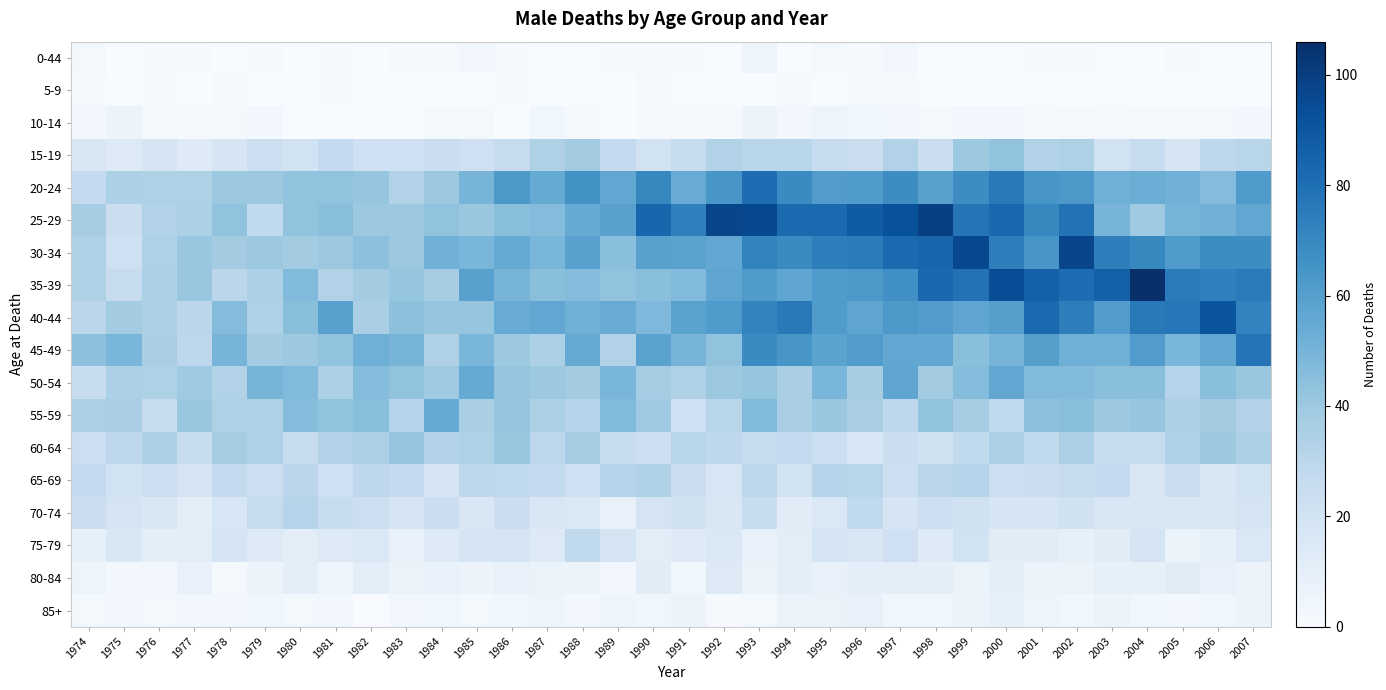

Reading left to right, list all the values displayed in this chart.

0-44: 1974=2	1975=0	1976=1	1977=1	1978=0	1979=1	1980=0	1981=1	1982=0	1983=1	1984=1	1985=3	1986=1	1987=0	1988=0	1989=1	1990=1	1991=1	1992=0	1993=5	1994=0	1995=2	1996=1	1997=3	1998=0	1999=0	2000=0	2001=1	2002=1	2003=0	2004=0	2005=1	2006=0	2007=0
5-9: 1974=1	1975=0	1976=1	1977=0	1978=1	1979=0	1980=0	1981=1	1982=0	1983=0	1984=0	1985=0	1986=1	1987=0	1988=0	1989=0	1990=1	1991=0	1992=0	1993=0	1994=1	1995=0	1996=2	1997=1	1998=0	1999=0	2000=0	2001=0	2002=0	2003=0	2004=0	2005=0	2006=0	2007=0
10-14: 1974=3	1975=6	1976=2	1977=1	1978=2	1979=3	1980=0	1981=0	1982=0	1983=0	1984=2	1985=2	1986=0	1987=4	1988=1	1989=0	1990=1	1991=1	1992=1	1993=6	1994=3	1995=5	1996=4	1997=3	1998=2	1999=3	2000=3	2001=1	2002=2	2003=1	2004=2	2005=2	2006=2	2007=3
15-19: 1974=16	1975=14	1976=18	1977=13	1978=18	1979=23	1980=20	1981=27	1982=22	1983=22	1984=24	1985=22	1986=26	1987=34	1988=38	1989=27	1990=20	1991=26	1992=33	1993=31	1994=31	1995=26	1996=24	1997=33	1998=24	1999=40	2000=43	2001=33	2002=34	2003=20	2004=25	2005=19	2006=29	2007=31
20-24: 1974=27	1975=35	1976=34	1977=34	1978=40	1979=40	1980=43	1981=43	1982=42	1983=33	1984=40	1985=50	1986=63	1987=55	1988=66	1989=56	1990=70	1991=54	1992=64	1993=81	1994=69	1995=61	1996=62	1997=68	1998=59	1999=68	2000=76	2001=64	2002=63	2003=52	2004=53	2005=51	2006=46	2007=62
25-29: 1974=37	1975=24	1976=33	1977=35	1978=43	1979=28	1980=43	1981=45	1982=40	1983=40	1984=43	1985=41	1986=45	1987=46	1988=55	1989=59	1990=84	1991=73	1992=97	1993=96	1994=82	1995=82	1996=88	1997=92	1998=99	1999=78	2000=83	2001=70	2002=79	2003=50	2004=39	2005=50	2006=51	2007=56
30-34: 1974=34	1975=22	1976=34	1977=41	1978=38	1979=40	1980=38	1981=40	1982=44	1983=40	1984=51	1985=49	1986=55	1987=49	1988=59	1989=45	1990=59	1991=58	1992=56	1993=72	1994=69	1995=74	1996=75	1997=82	1998=84	1999=96	2000=74	2001=64	2002=97	2003=74	2004=70	2005=62	2006=68	2007=68
35-39: 1974=34	1975=26	1976=35	1977=41	1978=30	1979=35	1980=47	1981=33	1982=38	1983=42	1984=37	1985=59	1986=50	1987=45	1988=46	1989=43	1990=45	1991=47	1992=57	1993=62	1994=57	1995=62	1996=63	1997=67	1998=83	1999=79	2000=94	2001=86	2002=81	2003=86	2004=106	2005=75	2006=73	2007=75
40-44: 1974=30	1975=38	1976=35	1977=30	1978=46	1979=34	1980=45	1981=59	1982=36	1983=44	1984=42	1985=42	1986=54	1987=56	1988=52	1989=54	1990=48	1991=58	1992=62	1993=72	1994=76	1995=62	1996=57	1997=63	1998=61	1999=57	2000=60	2001=82	2002=74	2003=61	2004=76	2005=77	2006=91	2007=72
45-49: 1974=44	1975=49	1976=36	1977=29	1978=50	1979=38	1980=40	1981=43	1982=52	1983=50	1984=34	1985=49	1986=40	1987=35	1988=55	1989=33	1990=58	1991=50	1992=43	1993=69	1994=64	1995=58	1996=61	1997=56	1998=56	1999=45	2000=50	2001=60	2002=52	2003=52	2004=61	2005=49	2006=56	2007=78
50-54: 1974=25	1975=35	1976=34	1977=39	1978=33	1979=50	1980=47	1981=35	1982=46	1983=43	1984=39	1985=55	1986=42	1987=40	1988=38	1989=49	1990=37	1991=34	1992=40	1993=42	1994=36	1995=49	1996=37	1997=57	1998=38	1999=46	2000=56	2001=47	2002=47	2003=45	2004=45	2005=32	2006=45	2007=41
55-59: 1974=35	1975=36	1976=25	1977=41	1978=34	1979=34	1980=46	1981=43	1982=45	1983=32	1984=55	1985=36	1986=42	1987=35	1988=32	1989=47	1990=39	1991=22	1992=31	1993=47	1994=36	1995=41	1996=36	1997=29	1998=43	1999=37	2000=28	2001=44	2002=45	2003=40	2004=42	2005=35	2006=38	2007=33
60-64: 1974=23	1975=29	1976=35	1977=25	1978=37	1979=34	1980=25	1981=33	1982=35	1983=42	1984=33	1985=34	1986=41	1987=29	1988=37	1989=25	1990=23	1991=31	1992=29	1993=25	1994=27	1995=23	1996=17	1997=24	1998=21	1999=28	2000=35	2001=28	2002=35	2003=26	2004=26	2005=34	2006=40	2007=35
65-69: 1974=27	1975=20	1976=23	1977=19	1978=27	1979=23	1980=30	1981=22	1982=29	1983=27	1984=18	1985=29	1986=28	1987=27	1988=22	1989=32	1990=34	1991=24	1992=17	1993=29	1994=20	1995=32	1996=31	1997=23	1998=30	1999=32	2000=23	2001=24	2002=25	2003=27	2004=16	2005=24	2006=16	2007=20
70-74: 1974=24	1975=19	1976=16	1977=11	1978=17	1979=26	1980=32	1981=25	1982=23	1983=19	1984=24	1985=16	1986=24	1987=16	1988=15	1989=8	1990=19	1991=21	1992=16	1993=25	1994=12	1995=15	1996=28	1997=18	1998=23	1999=21	2000=18	2001=18	2002=21	2003=16	2004=16	2005=16	2006=16	2007=19
75-79: 1974=9	1975=16	1976=10	1977=11	1978=18	1979=14	1980=11	1981=14	1982=15	1983=8	1984=14	1985=18	1986=19	1987=14	1988=28	1989=19	1990=11	1991=13	1992=15	1993=8	1994=11	1995=18	1996=16	1997=22	1998=13	1999=20	2000=12	2001=12	2002=9	2003=12	2004=19	2005=7	2006=9	2007=15
80-84: 1974=5	1975=3	1976=3	1977=8	1978=2	1979=6	1980=10	1981=5	1982=10	1983=7	1984=8	1985=6	1986=8	1987=7	1988=6	1989=3	1990=12	1991=4	1992=14	1993=7	1994=10	1995=8	1996=10	1997=10	1998=10	1999=7	2000=10	2001=7	2002=7	2003=9	2004=9	2005=12	2006=8	2007=6
85+: 1974=2	1975=3	1976=2	1977=3	1978=3	1979=4	1980=2	1981=3	1982=0	1983=3	1984=4	1985=2	1986=4	1987=5	1988=3	1989=5	1990=4	1991=6	1992=1	1993=2	1994=7	1995=7	1996=8	1997=4	1998=4	1999=6	2000=9	2001=5	2002=4	2003=6	2004=4	2005=3	2006=4	2007=6